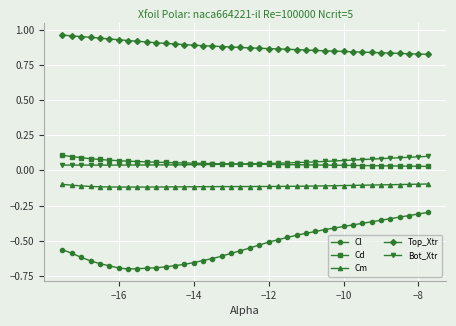

Is this an area chart (filled region under the line)?

No